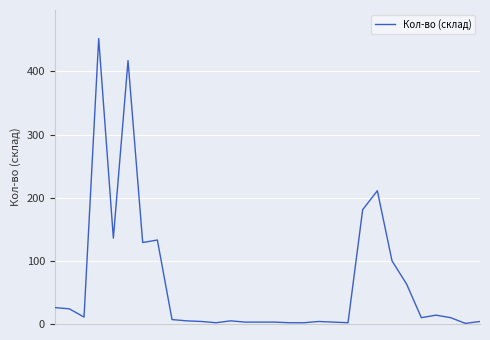

What is the greatest value displayed?

452